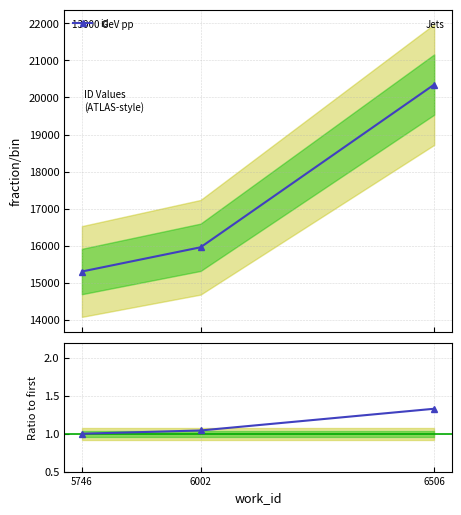

Is this an area chart (filled region under the line)?

No